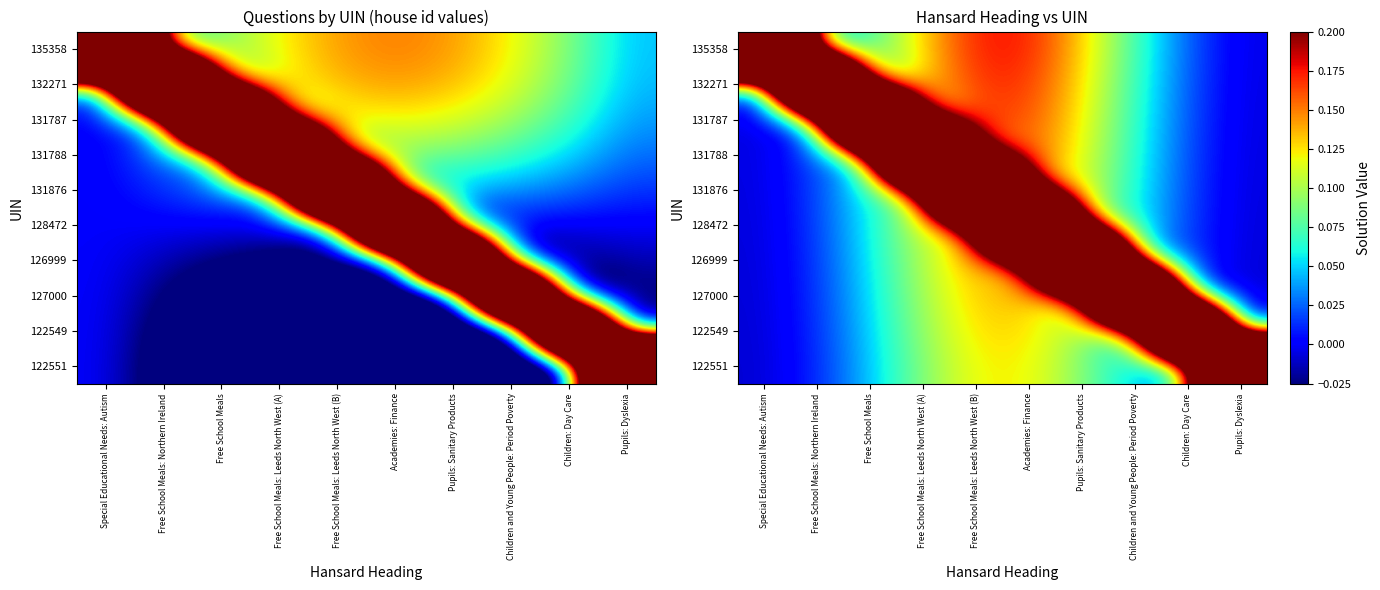

Is it true that 128472 equals 0.1 at Children and Young People: Period Poverty?

True